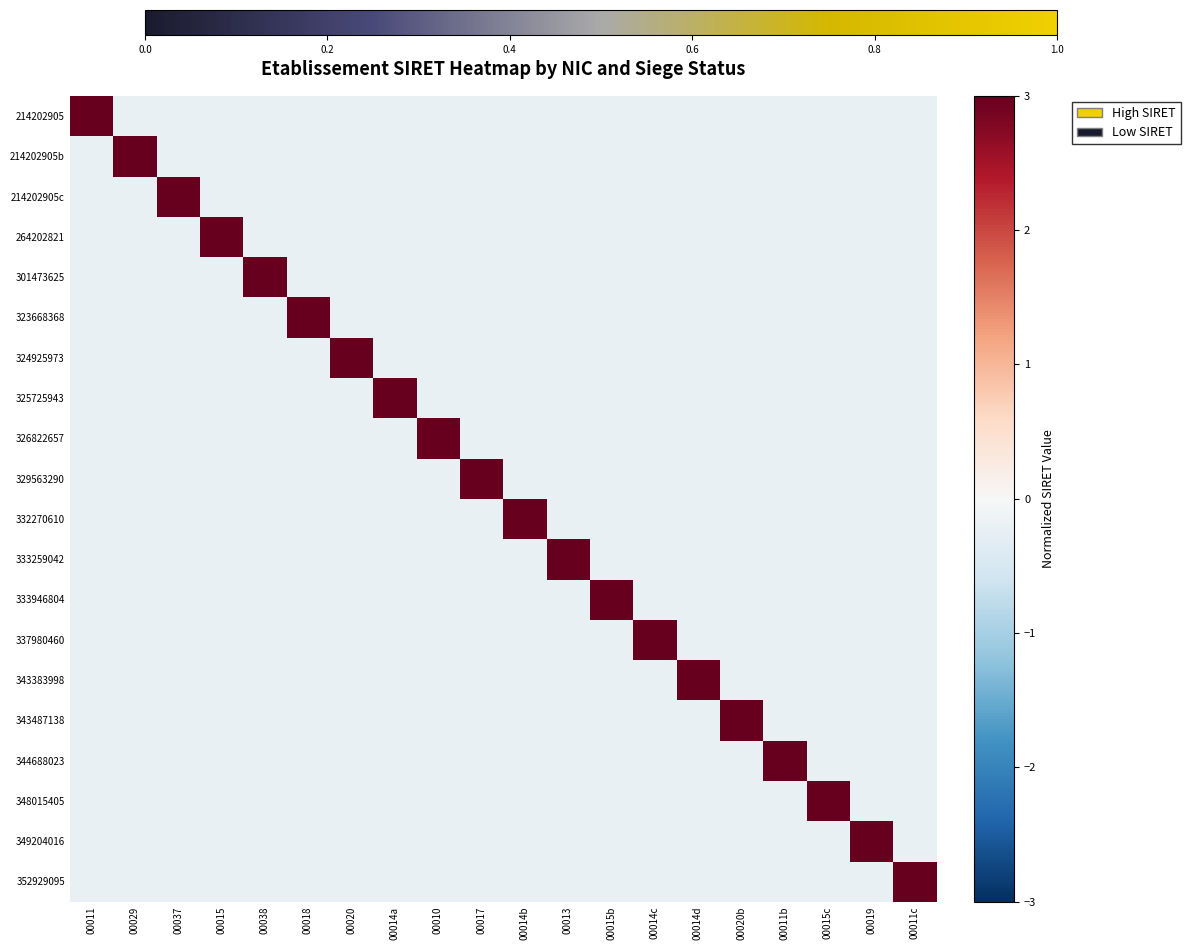

Reading left to right, transcribe all the data shown in this chart.

214202905: 00011=4.4	00029=-0.2	00037=-0.2	00015=-0.2	00038=-0.2	00018=-0.2	00020=-0.2	00014a=-0.2	00010=-0.2	00017=-0.2	00014b=-0.2	00013=-0.2	00015b=-0.2	00014c=-0.2	00014d=-0.2	00020b=-0.2	00011b=-0.2	00015c=-0.2	00019=-0.2	00011c=-0.2
214202905b: 00011=-0.2	00029=4.4	00037=-0.2	00015=-0.2	00038=-0.2	00018=-0.2	00020=-0.2	00014a=-0.2	00010=-0.2	00017=-0.2	00014b=-0.2	00013=-0.2	00015b=-0.2	00014c=-0.2	00014d=-0.2	00020b=-0.2	00011b=-0.2	00015c=-0.2	00019=-0.2	00011c=-0.2
214202905c: 00011=-0.2	00029=-0.2	00037=4.4	00015=-0.2	00038=-0.2	00018=-0.2	00020=-0.2	00014a=-0.2	00010=-0.2	00017=-0.2	00014b=-0.2	00013=-0.2	00015b=-0.2	00014c=-0.2	00014d=-0.2	00020b=-0.2	00011b=-0.2	00015c=-0.2	00019=-0.2	00011c=-0.2
264202821: 00011=-0.2	00029=-0.2	00037=-0.2	00015=4.4	00038=-0.2	00018=-0.2	00020=-0.2	00014a=-0.2	00010=-0.2	00017=-0.2	00014b=-0.2	00013=-0.2	00015b=-0.2	00014c=-0.2	00014d=-0.2	00020b=-0.2	00011b=-0.2	00015c=-0.2	00019=-0.2	00011c=-0.2
301473625: 00011=-0.2	00029=-0.2	00037=-0.2	00015=-0.2	00038=4.4	00018=-0.2	00020=-0.2	00014a=-0.2	00010=-0.2	00017=-0.2	00014b=-0.2	00013=-0.2	00015b=-0.2	00014c=-0.2	00014d=-0.2	00020b=-0.2	00011b=-0.2	00015c=-0.2	00019=-0.2	00011c=-0.2
323668368: 00011=-0.2	00029=-0.2	00037=-0.2	00015=-0.2	00038=-0.2	00018=4.4	00020=-0.2	00014a=-0.2	00010=-0.2	00017=-0.2	00014b=-0.2	00013=-0.2	00015b=-0.2	00014c=-0.2	00014d=-0.2	00020b=-0.2	00011b=-0.2	00015c=-0.2	00019=-0.2	00011c=-0.2
324925973: 00011=-0.2	00029=-0.2	00037=-0.2	00015=-0.2	00038=-0.2	00018=-0.2	00020=4.4	00014a=-0.2	00010=-0.2	00017=-0.2	00014b=-0.2	00013=-0.2	00015b=-0.2	00014c=-0.2	00014d=-0.2	00020b=-0.2	00011b=-0.2	00015c=-0.2	00019=-0.2	00011c=-0.2
325725943: 00011=-0.2	00029=-0.2	00037=-0.2	00015=-0.2	00038=-0.2	00018=-0.2	00020=-0.2	00014a=4.4	00010=-0.2	00017=-0.2	00014b=-0.2	00013=-0.2	00015b=-0.2	00014c=-0.2	00014d=-0.2	00020b=-0.2	00011b=-0.2	00015c=-0.2	00019=-0.2	00011c=-0.2
326822657: 00011=-0.2	00029=-0.2	00037=-0.2	00015=-0.2	00038=-0.2	00018=-0.2	00020=-0.2	00014a=-0.2	00010=4.4	00017=-0.2	00014b=-0.2	00013=-0.2	00015b=-0.2	00014c=-0.2	00014d=-0.2	00020b=-0.2	00011b=-0.2	00015c=-0.2	00019=-0.2	00011c=-0.2
329563290: 00011=-0.2	00029=-0.2	00037=-0.2	00015=-0.2	00038=-0.2	00018=-0.2	00020=-0.2	00014a=-0.2	00010=-0.2	00017=4.4	00014b=-0.2	00013=-0.2	00015b=-0.2	00014c=-0.2	00014d=-0.2	00020b=-0.2	00011b=-0.2	00015c=-0.2	00019=-0.2	00011c=-0.2
332270610: 00011=-0.2	00029=-0.2	00037=-0.2	00015=-0.2	00038=-0.2	00018=-0.2	00020=-0.2	00014a=-0.2	00010=-0.2	00017=-0.2	00014b=4.4	00013=-0.2	00015b=-0.2	00014c=-0.2	00014d=-0.2	00020b=-0.2	00011b=-0.2	00015c=-0.2	00019=-0.2	00011c=-0.2
333259042: 00011=-0.2	00029=-0.2	00037=-0.2	00015=-0.2	00038=-0.2	00018=-0.2	00020=-0.2	00014a=-0.2	00010=-0.2	00017=-0.2	00014b=-0.2	00013=4.4	00015b=-0.2	00014c=-0.2	00014d=-0.2	00020b=-0.2	00011b=-0.2	00015c=-0.2	00019=-0.2	00011c=-0.2
333946804: 00011=-0.2	00029=-0.2	00037=-0.2	00015=-0.2	00038=-0.2	00018=-0.2	00020=-0.2	00014a=-0.2	00010=-0.2	00017=-0.2	00014b=-0.2	00013=-0.2	00015b=4.4	00014c=-0.2	00014d=-0.2	00020b=-0.2	00011b=-0.2	00015c=-0.2	00019=-0.2	00011c=-0.2
337980460: 00011=-0.2	00029=-0.2	00037=-0.2	00015=-0.2	00038=-0.2	00018=-0.2	00020=-0.2	00014a=-0.2	00010=-0.2	00017=-0.2	00014b=-0.2	00013=-0.2	00015b=-0.2	00014c=4.4	00014d=-0.2	00020b=-0.2	00011b=-0.2	00015c=-0.2	00019=-0.2	00011c=-0.2
343383998: 00011=-0.2	00029=-0.2	00037=-0.2	00015=-0.2	00038=-0.2	00018=-0.2	00020=-0.2	00014a=-0.2	00010=-0.2	00017=-0.2	00014b=-0.2	00013=-0.2	00015b=-0.2	00014c=-0.2	00014d=4.4	00020b=-0.2	00011b=-0.2	00015c=-0.2	00019=-0.2	00011c=-0.2
343487138: 00011=-0.2	00029=-0.2	00037=-0.2	00015=-0.2	00038=-0.2	00018=-0.2	00020=-0.2	00014a=-0.2	00010=-0.2	00017=-0.2	00014b=-0.2	00013=-0.2	00015b=-0.2	00014c=-0.2	00014d=-0.2	00020b=4.4	00011b=-0.2	00015c=-0.2	00019=-0.2	00011c=-0.2
344688023: 00011=-0.2	00029=-0.2	00037=-0.2	00015=-0.2	00038=-0.2	00018=-0.2	00020=-0.2	00014a=-0.2	00010=-0.2	00017=-0.2	00014b=-0.2	00013=-0.2	00015b=-0.2	00014c=-0.2	00014d=-0.2	00020b=-0.2	00011b=4.4	00015c=-0.2	00019=-0.2	00011c=-0.2
348015405: 00011=-0.2	00029=-0.2	00037=-0.2	00015=-0.2	00038=-0.2	00018=-0.2	00020=-0.2	00014a=-0.2	00010=-0.2	00017=-0.2	00014b=-0.2	00013=-0.2	00015b=-0.2	00014c=-0.2	00014d=-0.2	00020b=-0.2	00011b=-0.2	00015c=4.4	00019=-0.2	00011c=-0.2
349204016: 00011=-0.2	00029=-0.2	00037=-0.2	00015=-0.2	00038=-0.2	00018=-0.2	00020=-0.2	00014a=-0.2	00010=-0.2	00017=-0.2	00014b=-0.2	00013=-0.2	00015b=-0.2	00014c=-0.2	00014d=-0.2	00020b=-0.2	00011b=-0.2	00015c=-0.2	00019=4.4	00011c=-0.2
352929095: 00011=-0.2	00029=-0.2	00037=-0.2	00015=-0.2	00038=-0.2	00018=-0.2	00020=-0.2	00014a=-0.2	00010=-0.2	00017=-0.2	00014b=-0.2	00013=-0.2	00015b=-0.2	00014c=-0.2	00014d=-0.2	00020b=-0.2	00011b=-0.2	00015c=-0.2	00019=-0.2	00011c=4.4